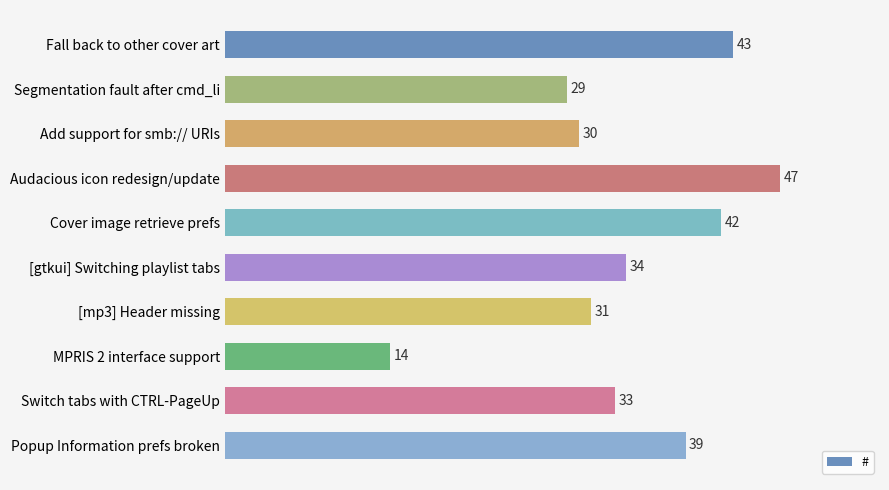

What is the difference between the maximum and second lowest values?

18